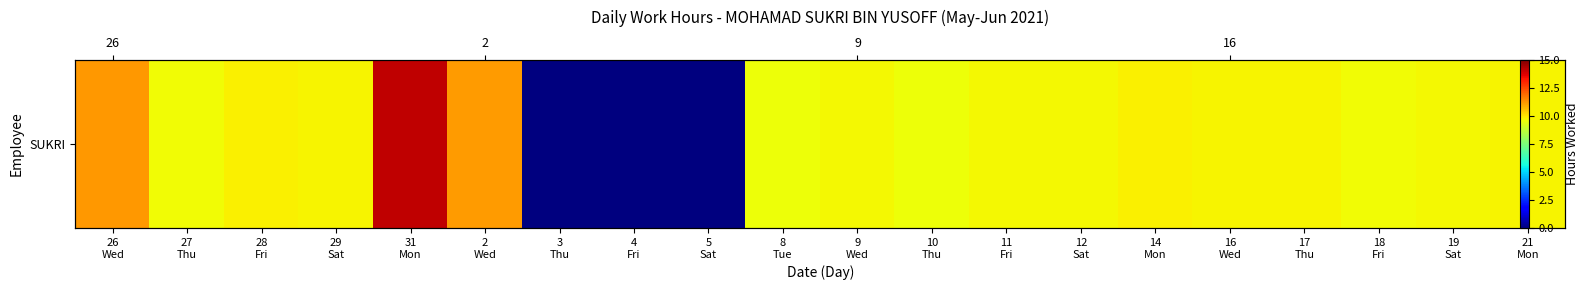

Reading left to right, transcribe all the data shown in this chart.

26
Wed=11.2	27
Thu=9.6	28
Fri=9.8	29
Sat=9.7	31
Mon=14.2	2
Wed=11.2	3
Thu=0.0	4
Fri=0.0	5
Sat=0.0	8
Tue=9.6	9
Wed=9.7	10
Thu=9.6	11
Fri=9.7	12
Sat=9.7	14
Mon=9.8	16
Wed=9.8	17
Thu=9.8	18
Fri=9.6	19
Sat=9.7	21
Mon=9.8